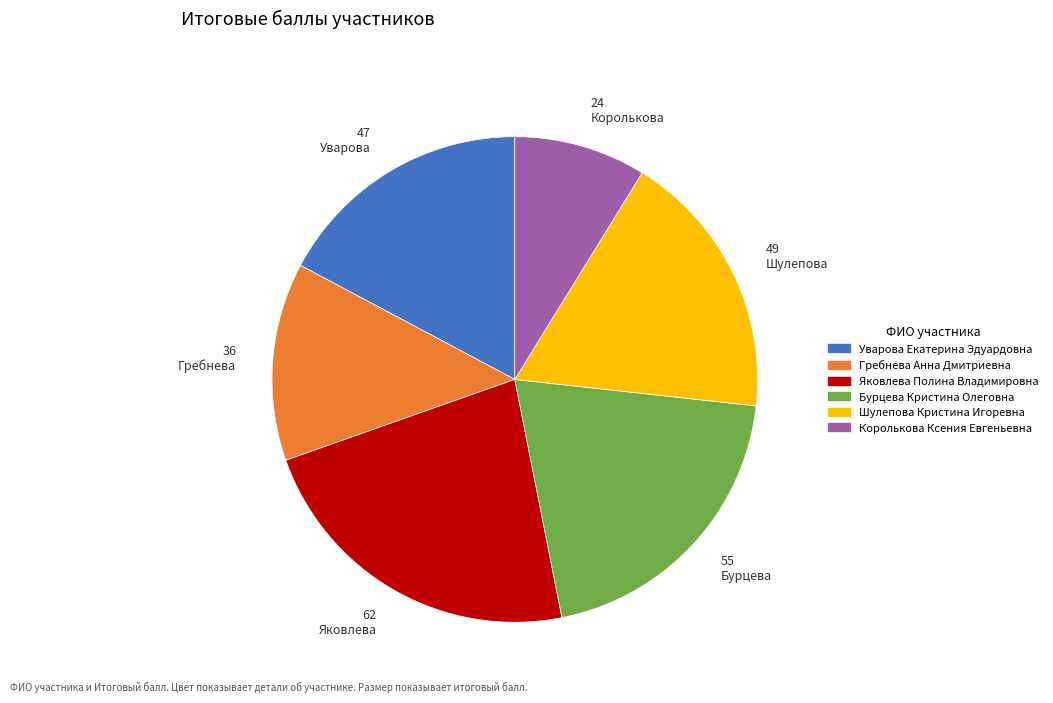

Between 49 Шулепова and 55 Бурцева, which is larger?

55 Бурцева